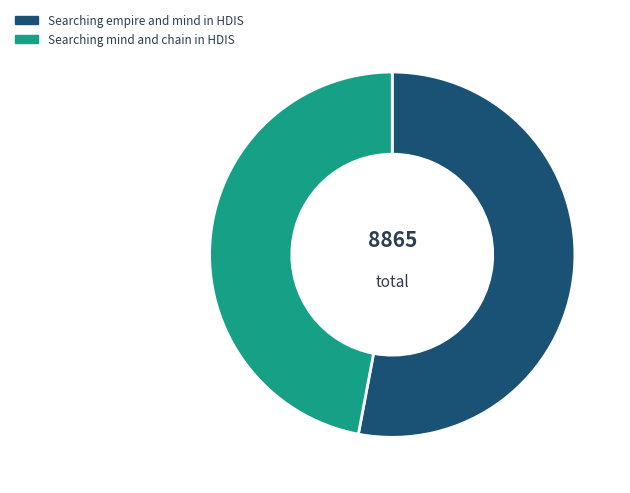

Approximately how many times larger is the value at Searching mind and chain in HDIS compared to Searching empire and mind in HDIS?

0.9